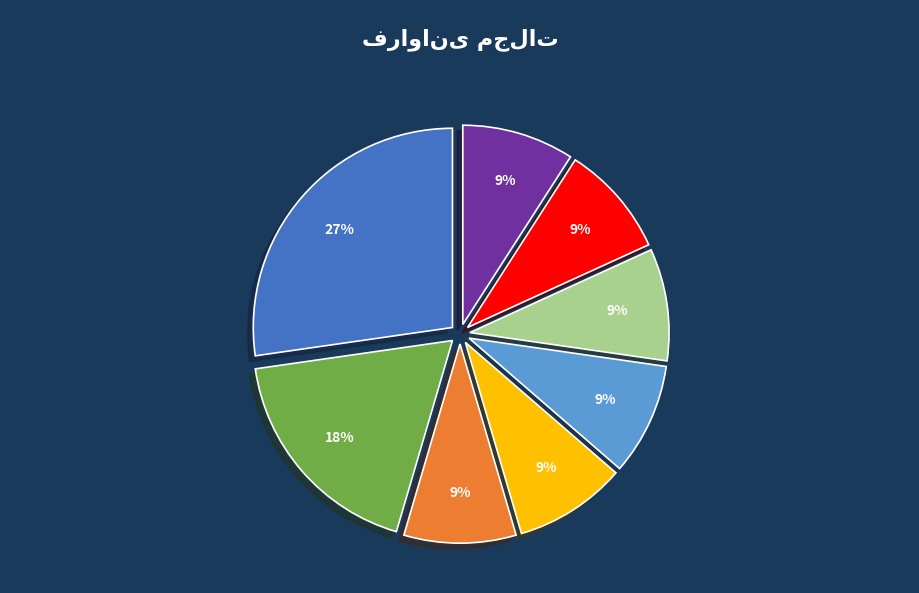

To the nearest percent, what is the average slice percentage?

12%